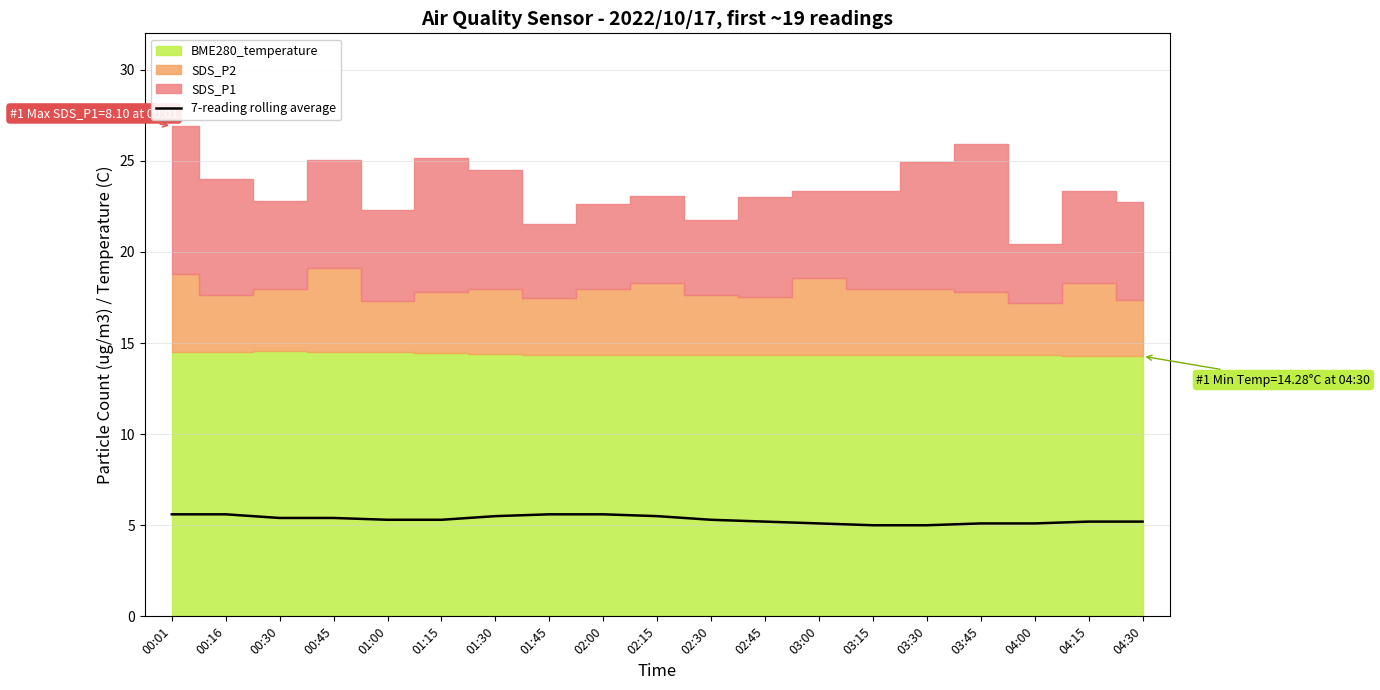

Reading left to right, what are all the values shown in this chart?

5.6	5.6	5.4	5.4	5.3	5.3	5.5	5.6	5.6	5.5	5.3	5.2	5.1	5.0	5.0	5.1	5.1	5.2	5.2